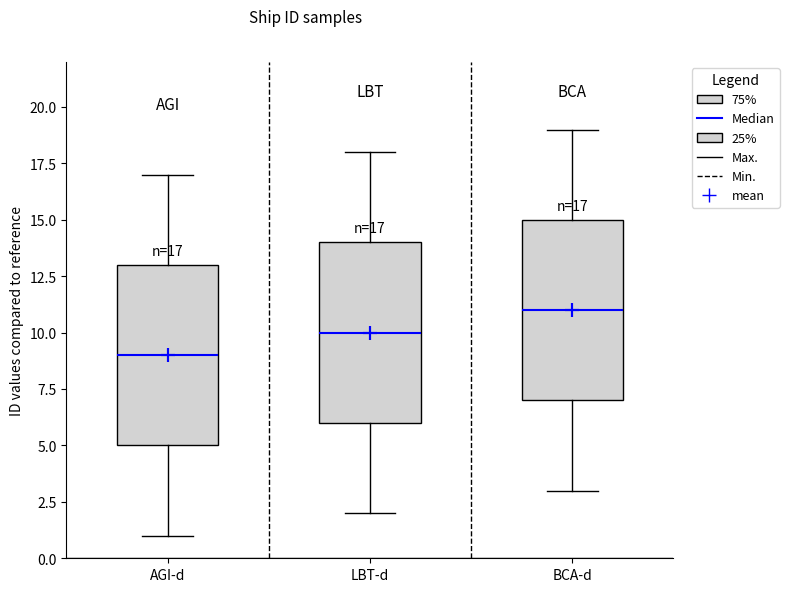

Which box has the lowest median line?

AGI-d